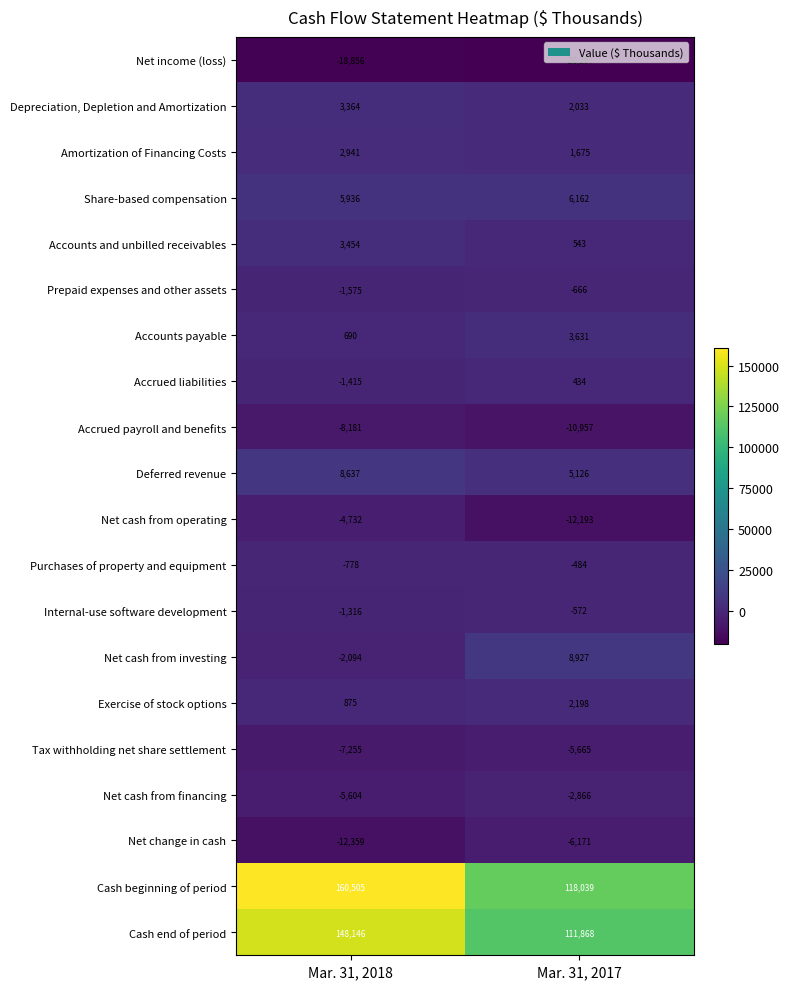

What is the highest value of the Net cash from financing series?

-2866